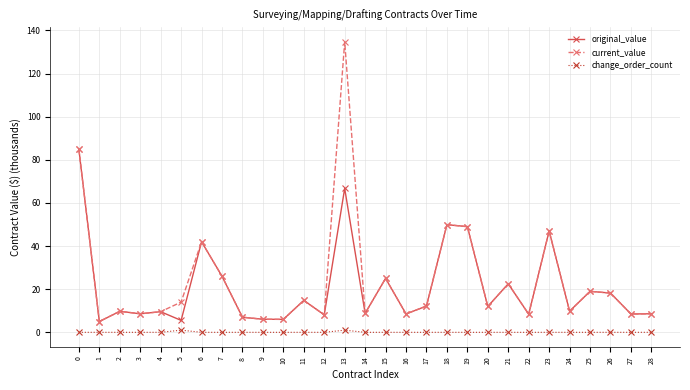

Rank the series by their maximum value, from highest to lowest.

current_value, original_value, change_order_count